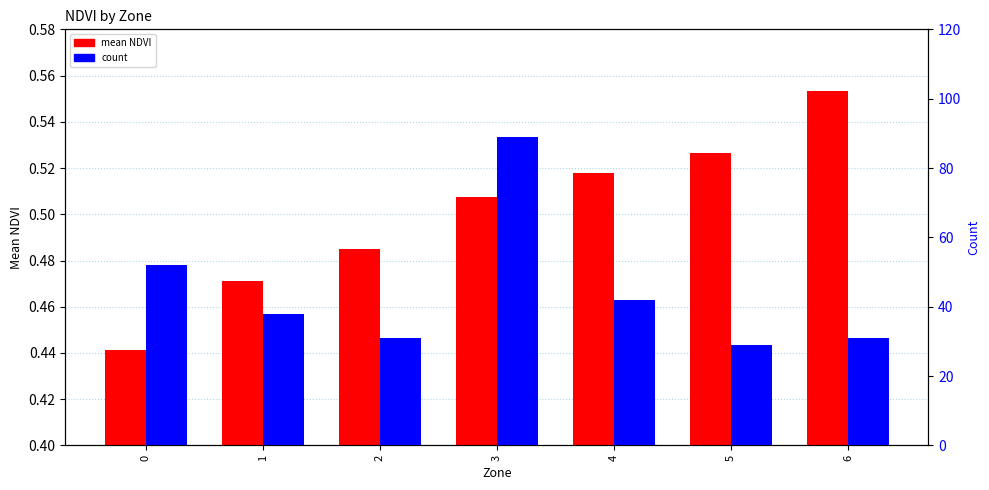

What are all the series names shown in the legend?

mean NDVI, count